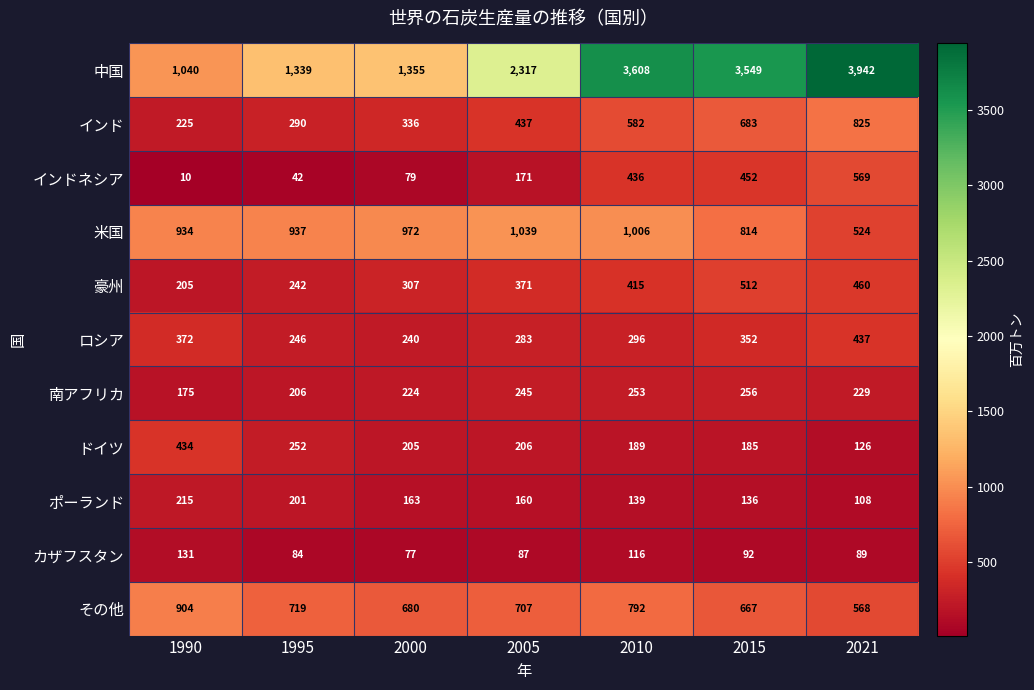

Rank the series at 1990 from highest to lowest value.

中国, 米国, その他, ドイツ, ロシア, インド, ポーランド, 豪州, 南アフリカ, カザフスタン, インドネシア